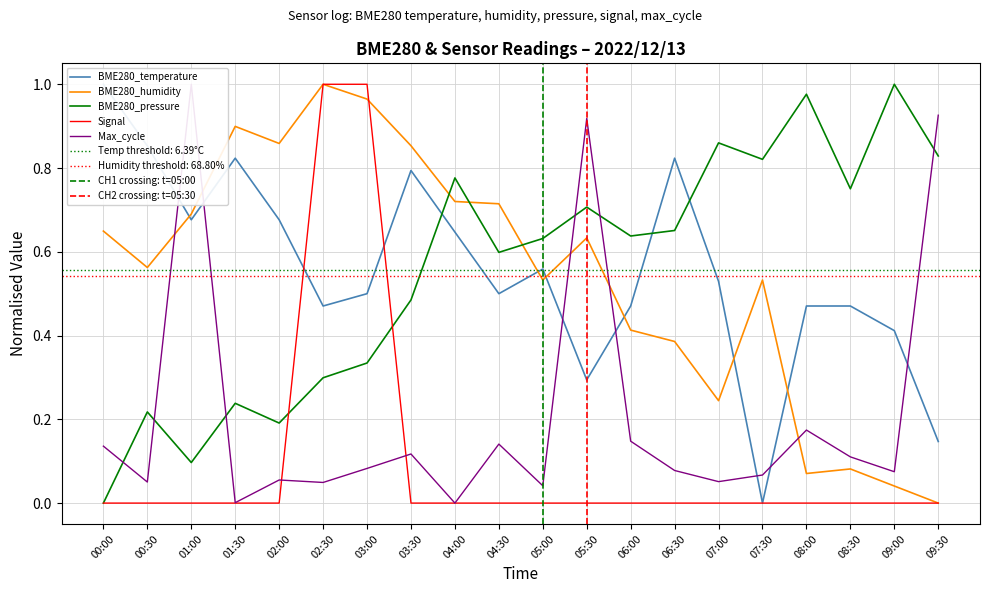

Does the chart display data point markers on the line(s)?

No